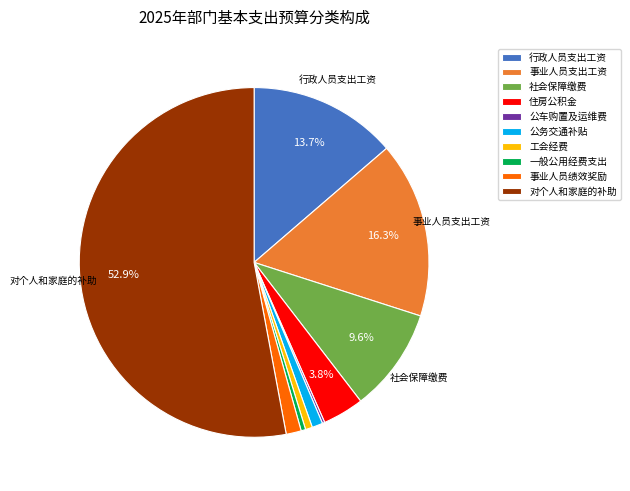

True or false: 行政人员支出工资 accounts for 14% of the total.

True